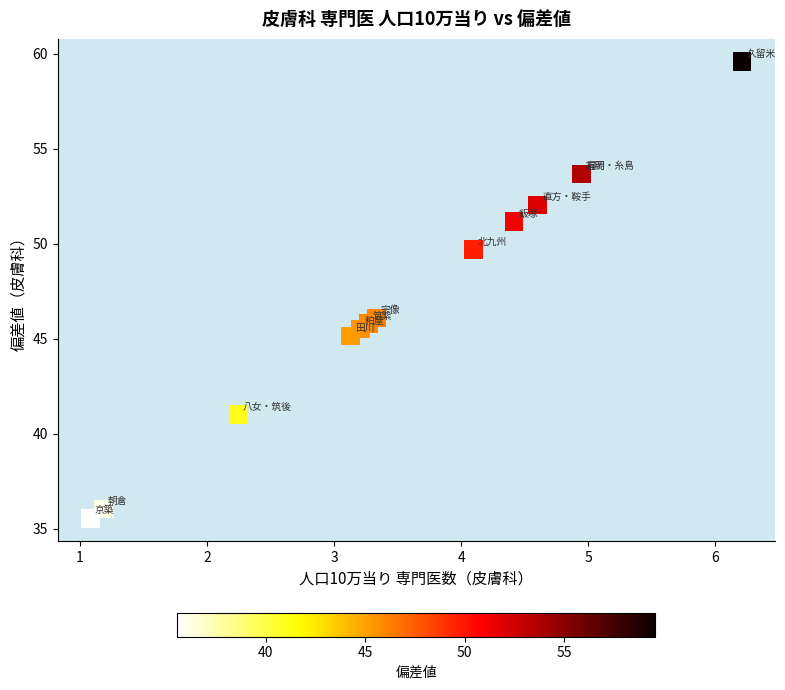

What Y value in the scatter plot is closest to 47?

46.1